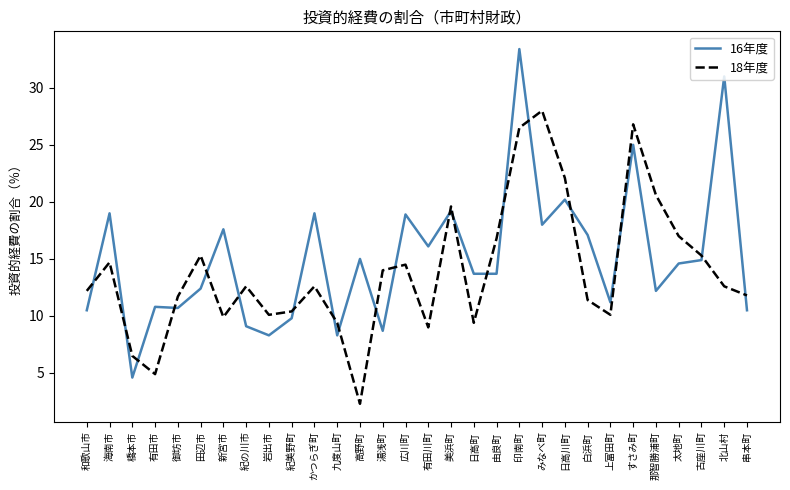

What is the lowest value of the 18年度 series?

2.3